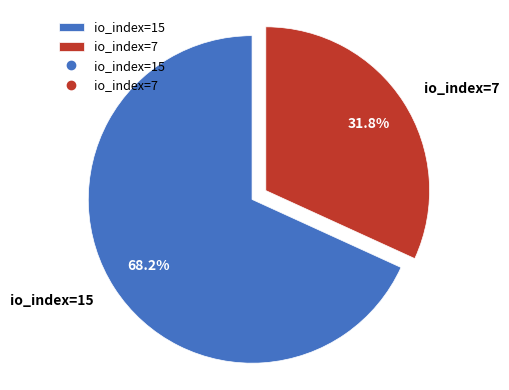

Approximately how many times larger is the value at io_index=15 compared to io_index=7?

2.1